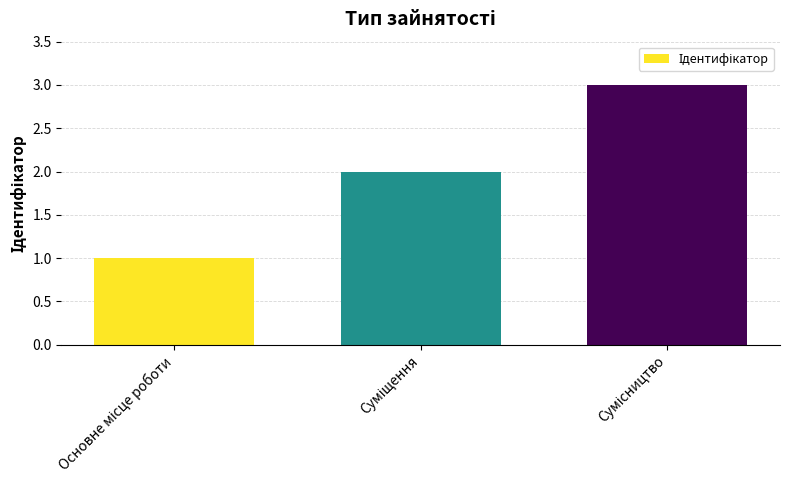

What is the sum of all values?

6